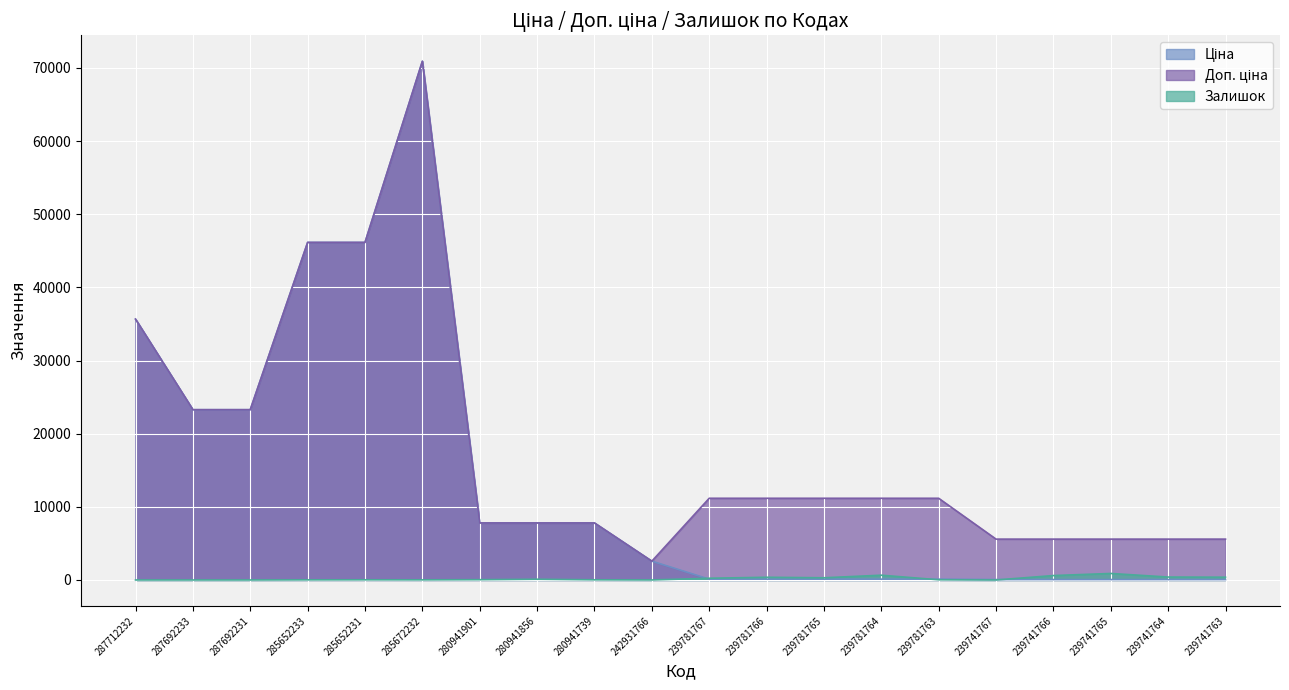

At which label is Ціна closest to 35480?

287712232